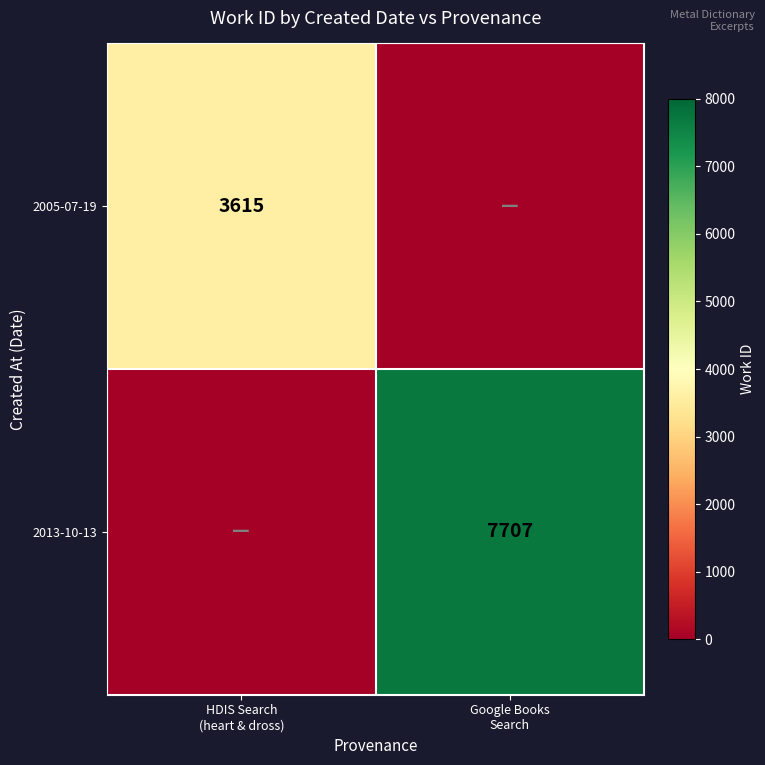

What is the difference between the maximum and minimum values in the 2013-10-13 series?

7707